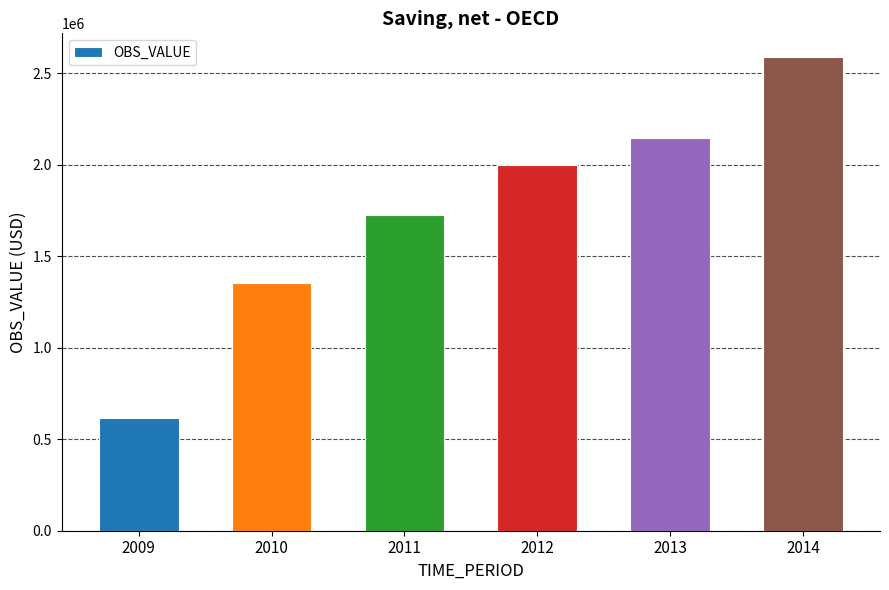

The chart shows a value of 2145929 at 2013. True or false?

True